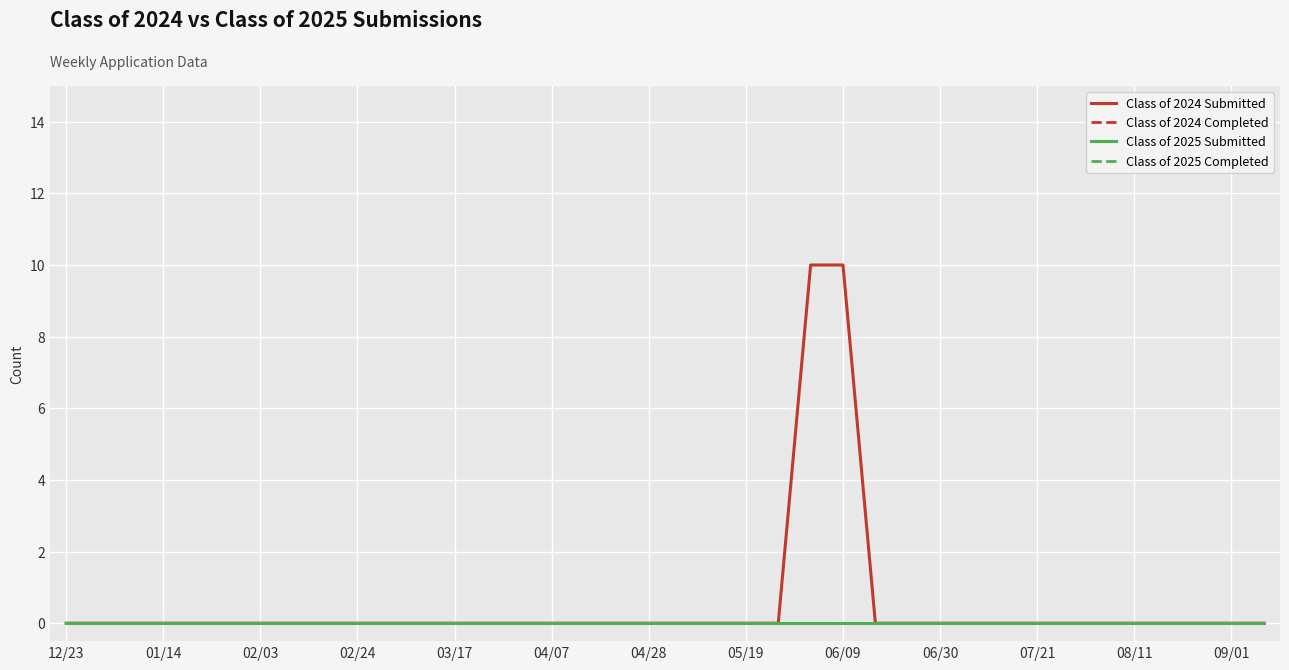

Is this an area chart (filled region under the line)?

No